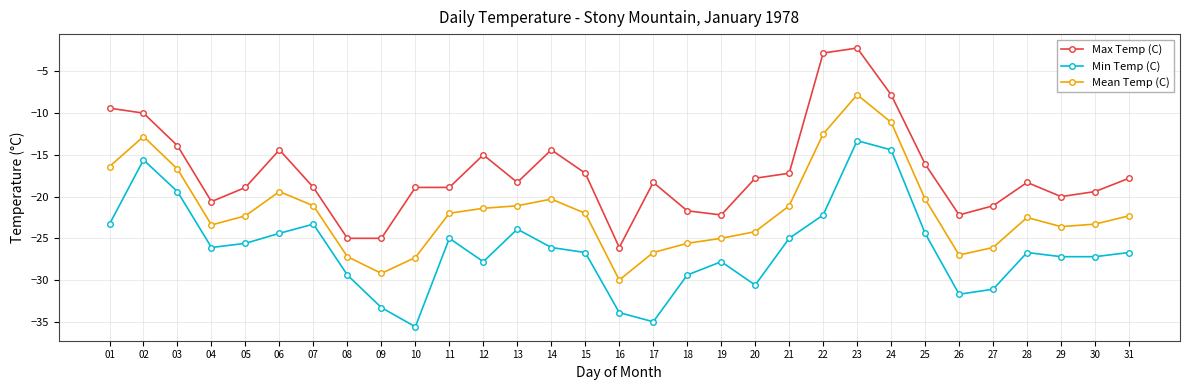

Is it true that Min Temp (C) equals -4.8 at 24?

False